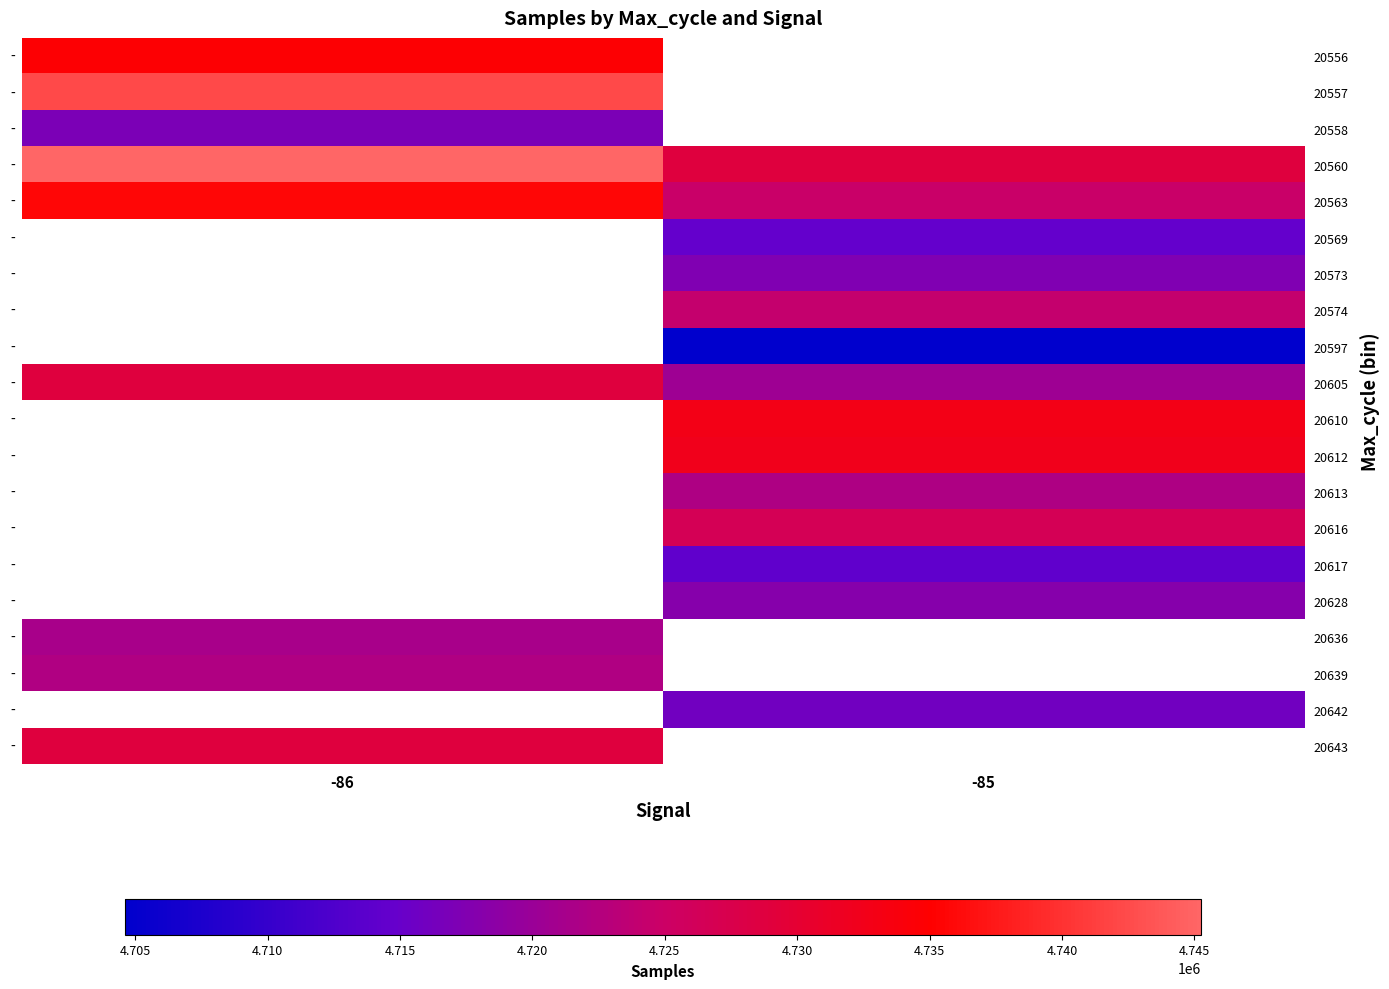

What is the average value of the 20605 series?

4724572.5